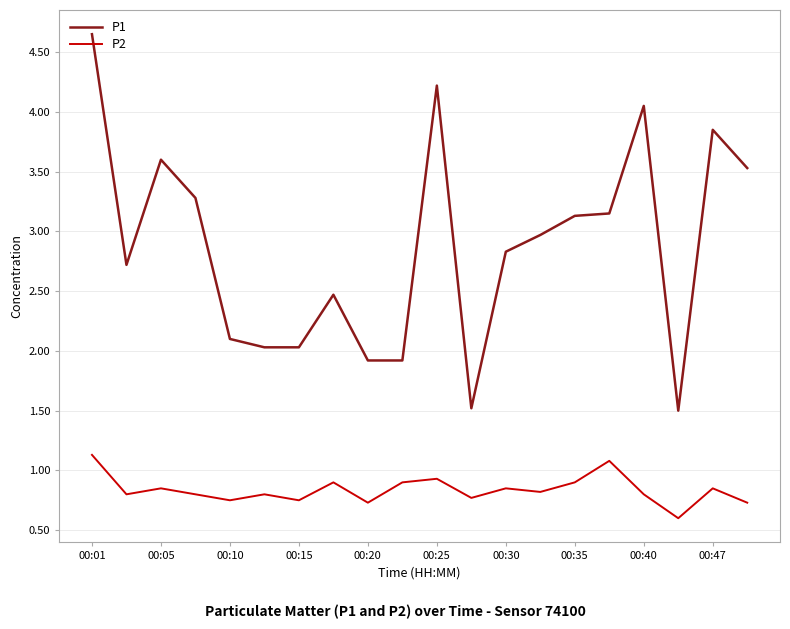

What is the smallest value displayed?

0.6